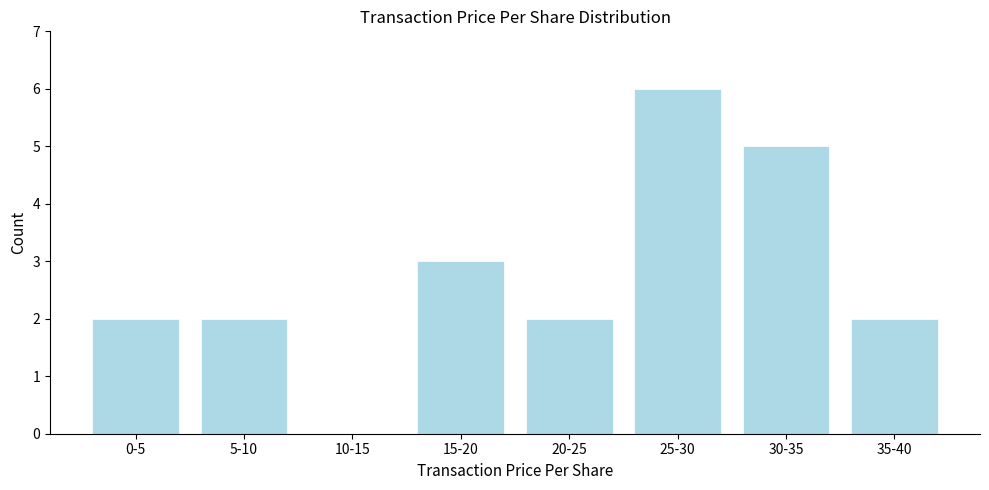

Reading left to right, extract all data points from this chart.

0-5=2	5-10=2	10-15=0	15-20=3	20-25=2	25-30=6	30-35=5	35-40=2